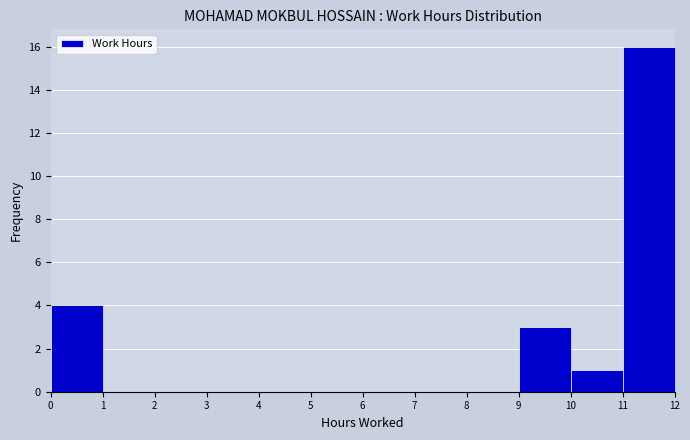

Over which range of the x-axis is the bar tallest?

11 to 12